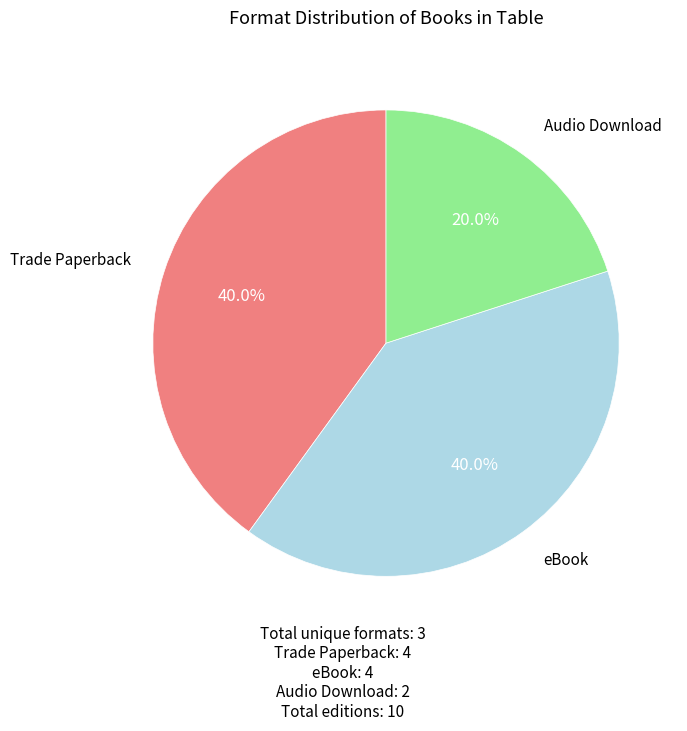

Which category has the smallest portion of the pie?

Audio Download